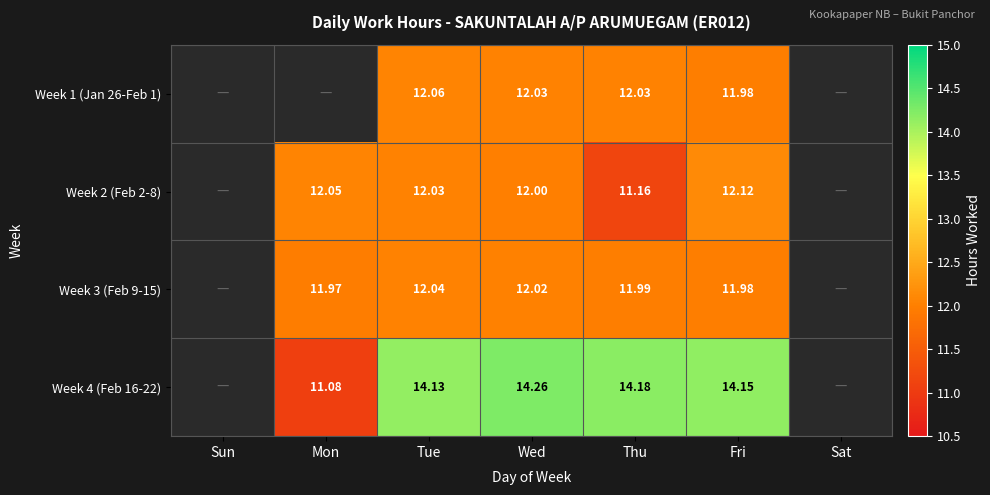

Is the value of Week 4 (Feb 16-22) at Tue greater than the value of Week 2 (Feb 2-8) at Mon?

Yes